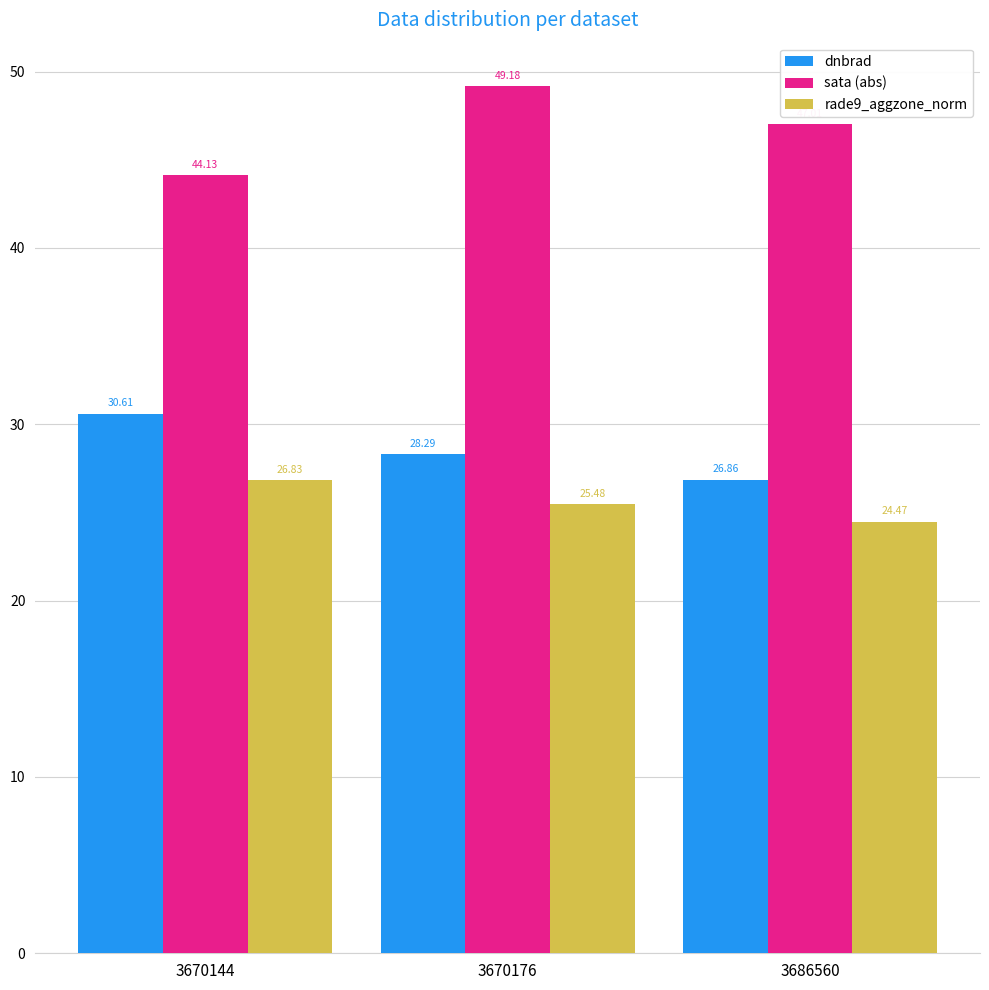

Is it true that rade9_aggzone_norm equals 11.5 at 3670176?

False